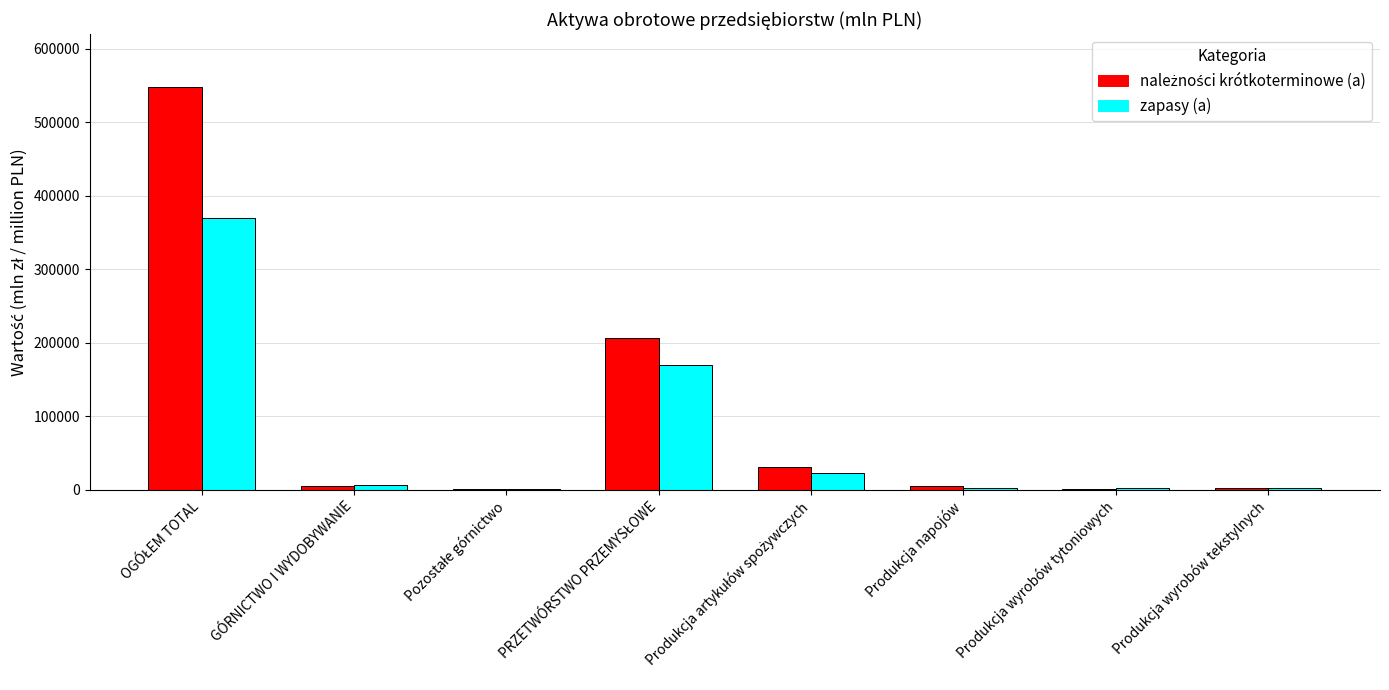

What is the sum of all zapasy (a) values?

574590.0